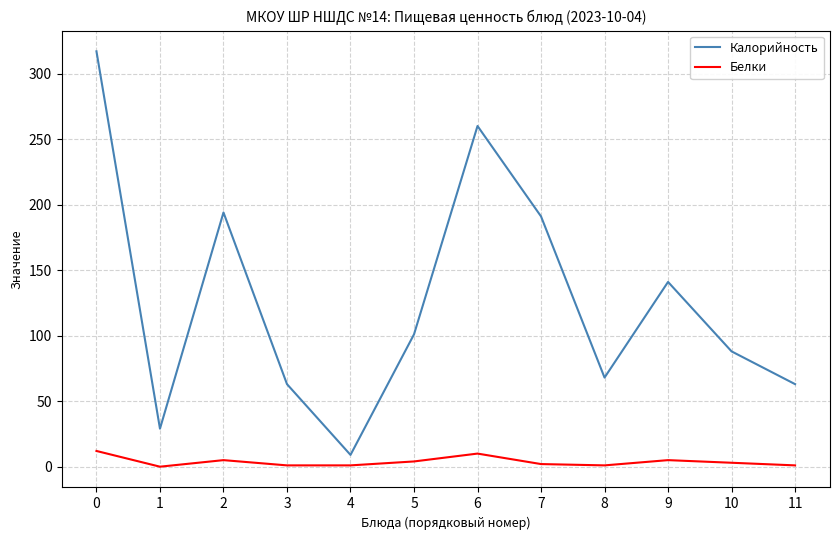

At 9, list the series in order from smallest to largest.

Белки, Калорийность